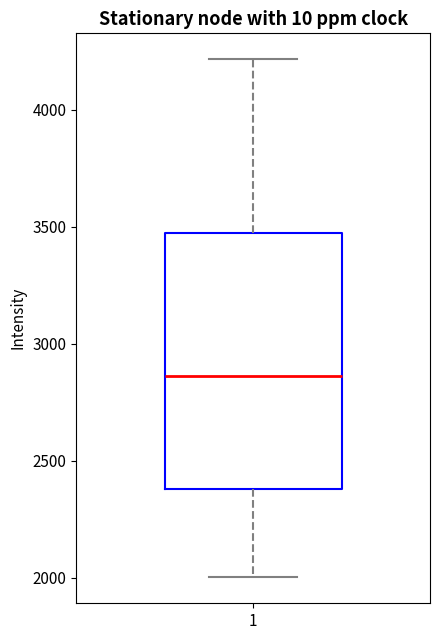

Transcribe this box plot: give where the median line is, the range the box spans, and where the two whiskers end, as read against the y-axis. The values are not printed on the chart, so give them approximately, as read against the axis.

median 2850, box 2400 to 3500, whiskers 2000 to 4200